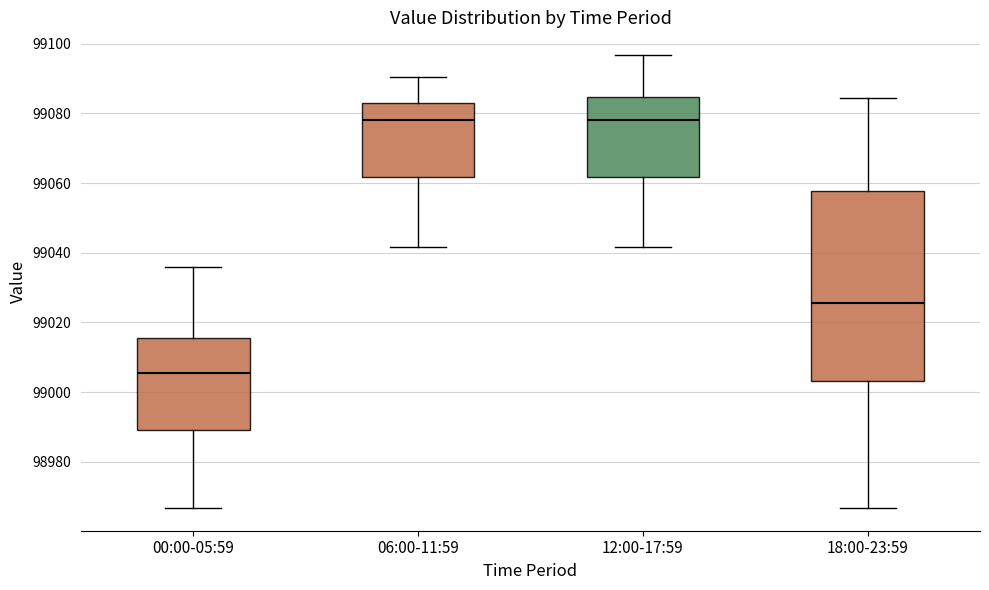

Reading left to right, transcribe this box plot: for each box, give where its median line is, the range the box spans, and where its two whiskers end, as read against the y-axis. The values are not printed on the chart, so give them approximately, as read against the axis.

00:00-05:59: median 99006, box 98990 to 99016, whiskers 98966 to 99036
06:00-11:59: median 99078, box 99062 to 99082, whiskers 99042 to 99090
12:00-17:59: median 99078, box 99062 to 99084, whiskers 99042 to 99096
18:00-23:59: median 99026, box 99004 to 99058, whiskers 98966 to 99084